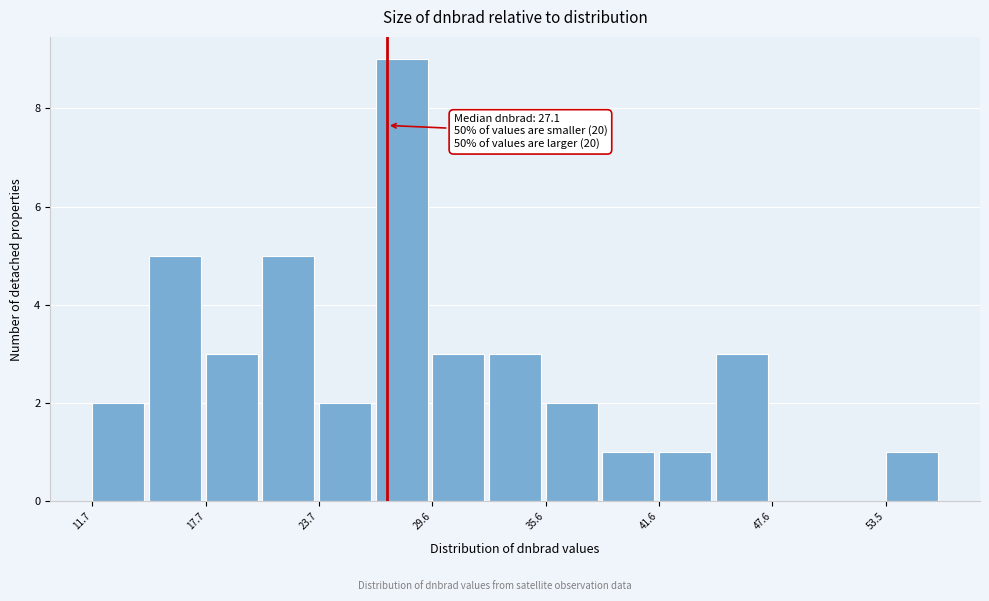

Read against the x-axis, roughly where is the centre of the tallest bar?

28